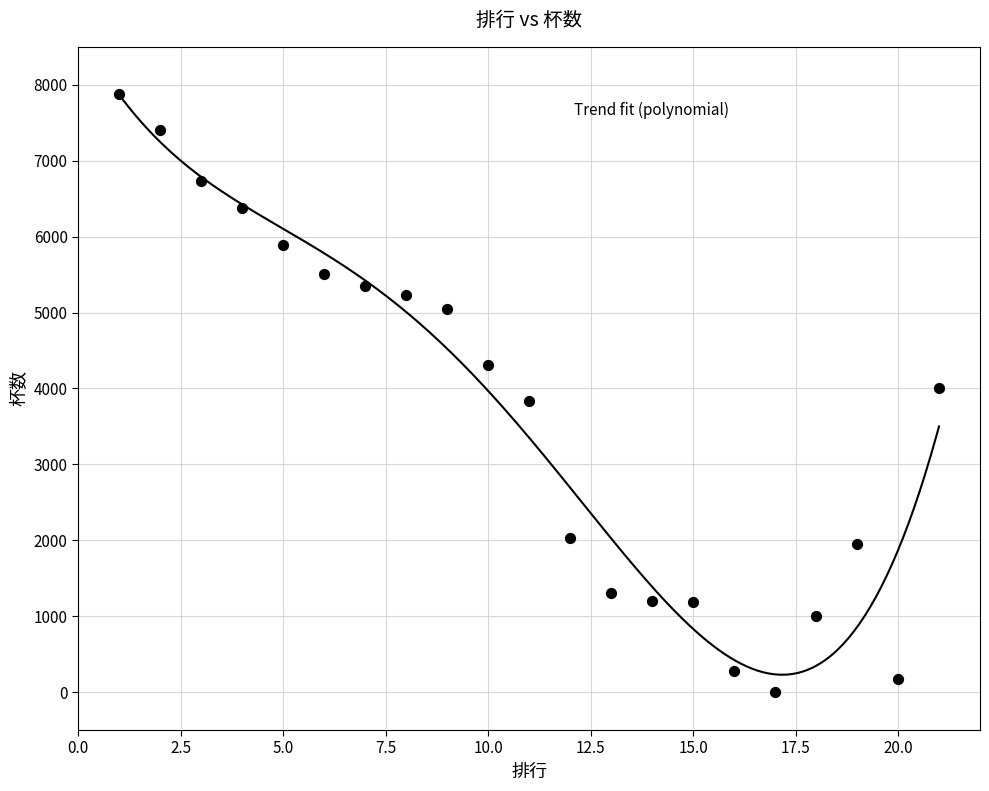

What is the range of X values (max minus min)?

20